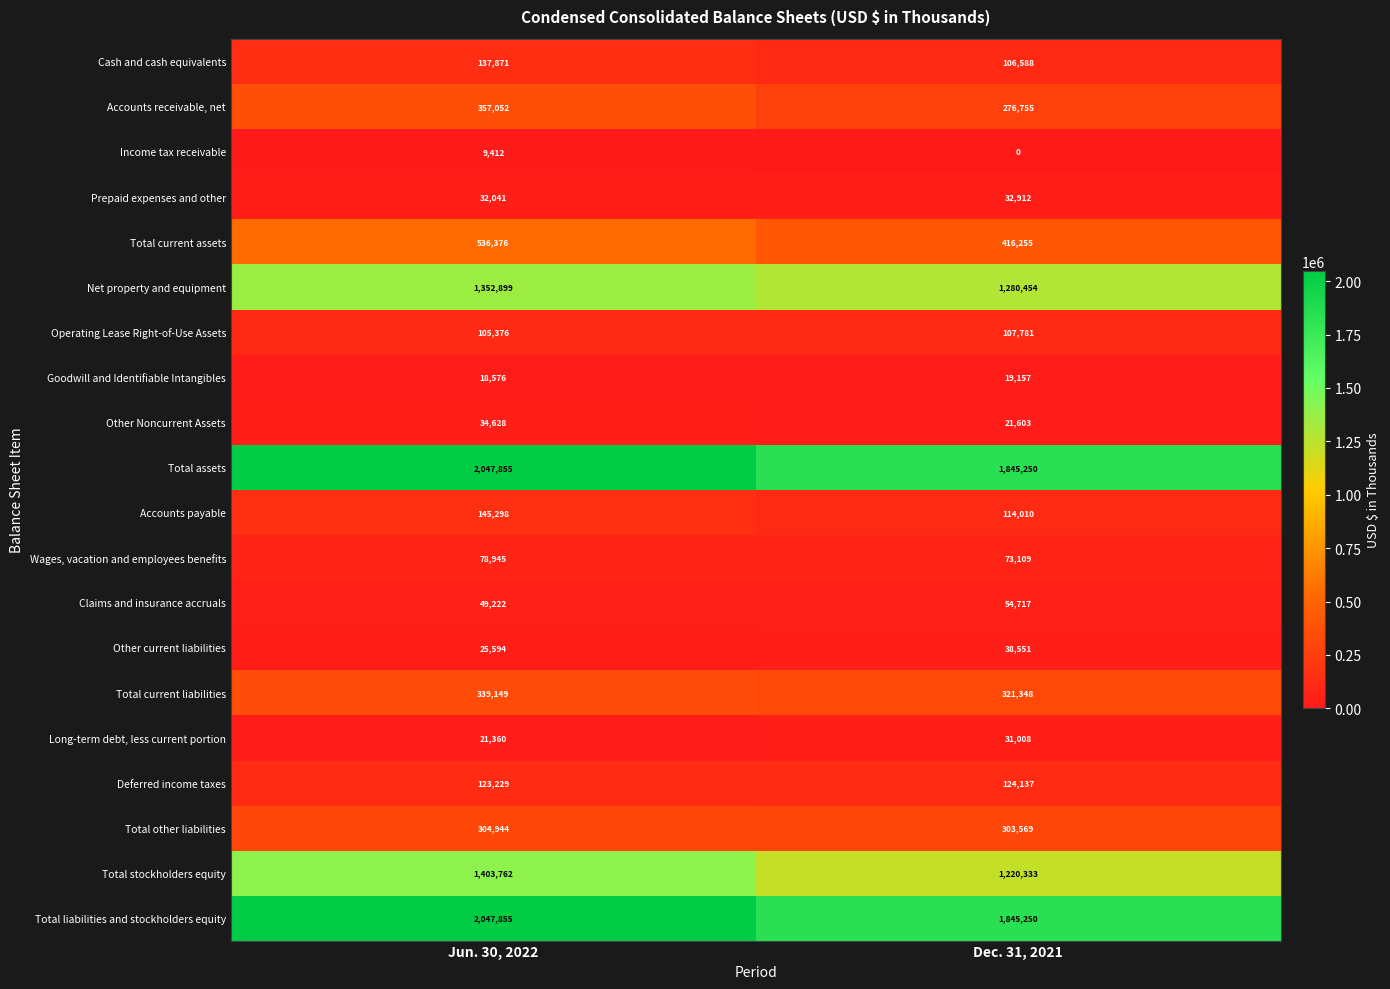

Which category has the lowest value across all series?

Dec. 31, 2021